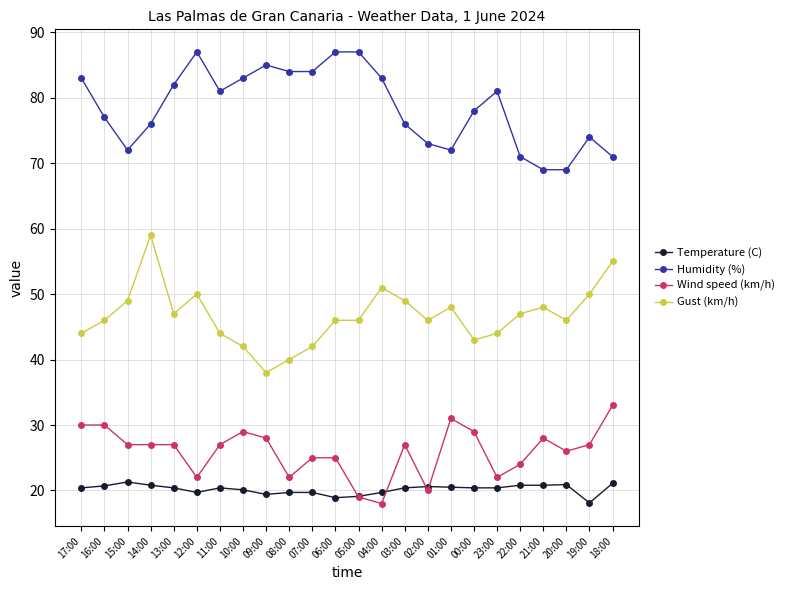

At which label does Gust (km/h) reach its minimum?

09:00